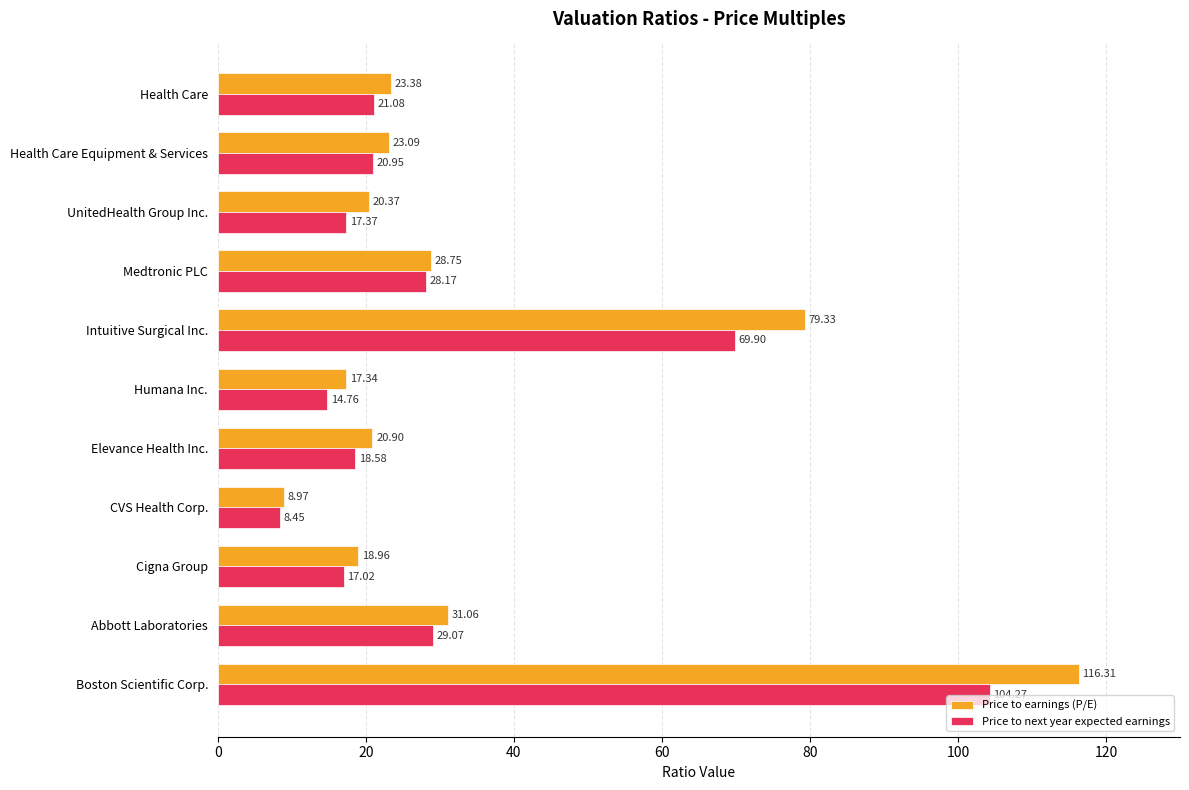

Rank the series by their average value, from highest to lowest.

Price to earnings (P/E), Price to next year expected earnings